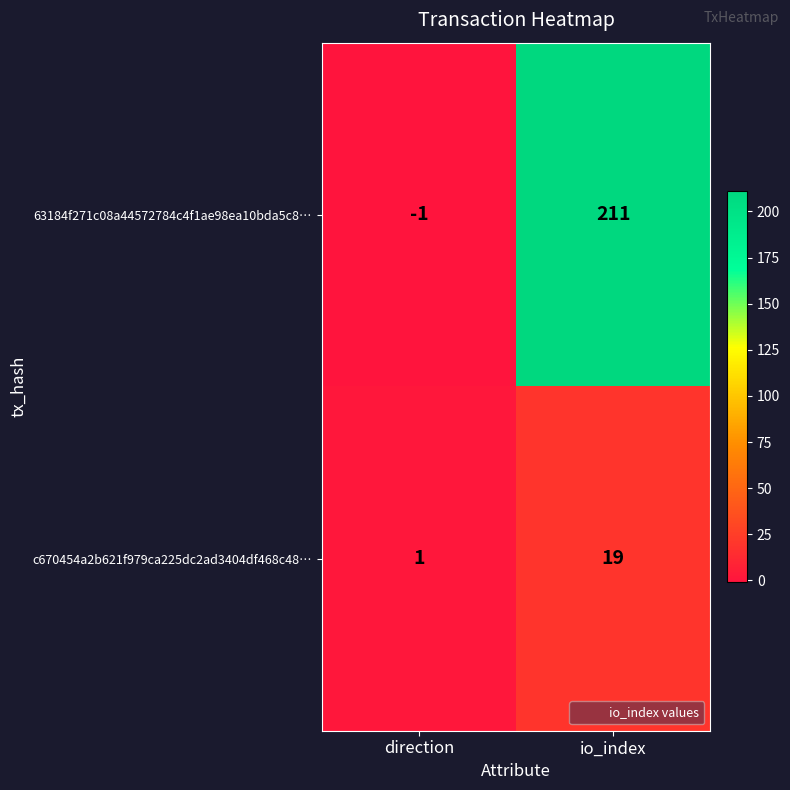

At which label is c670454a2b621f979ca225dc2ad3404df468c48… closest to 10?

direction